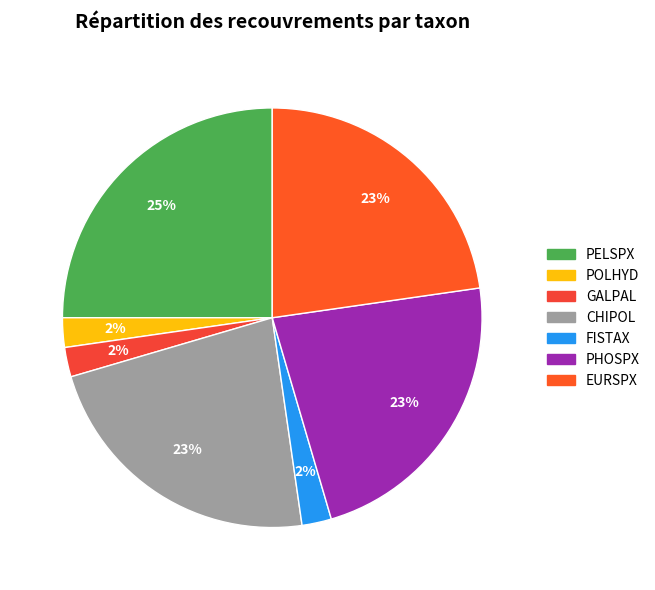

Combined, do FISTAX and PELSPX account for over 50%?

No